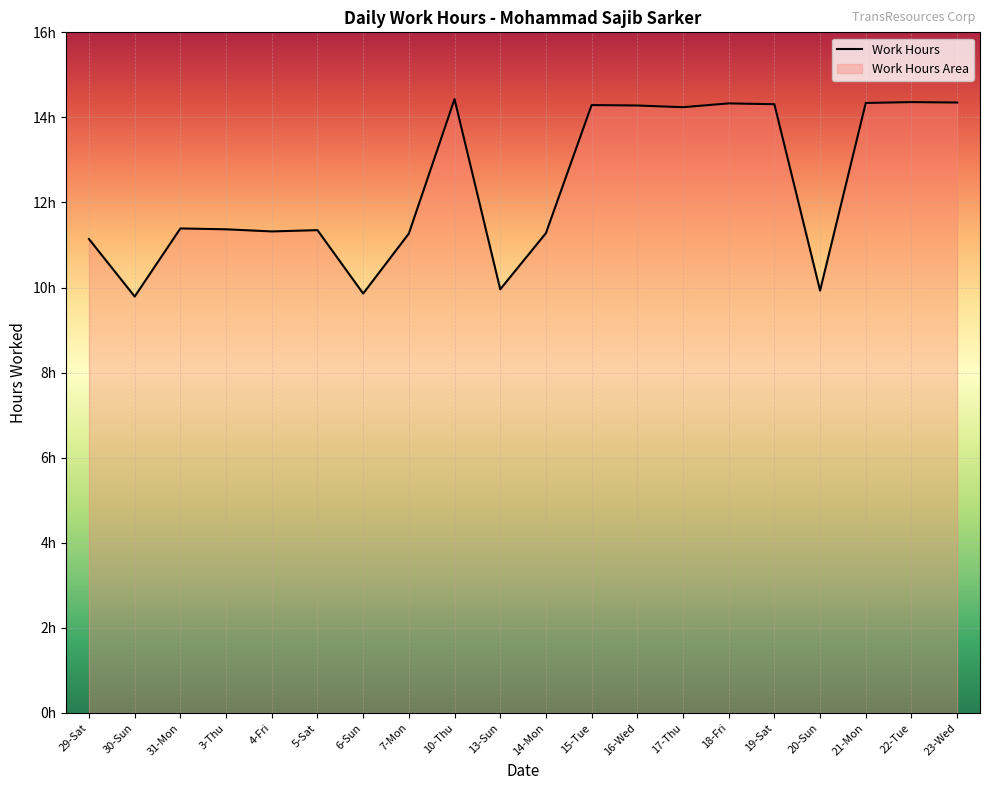

What is the sum of all values?

247.6